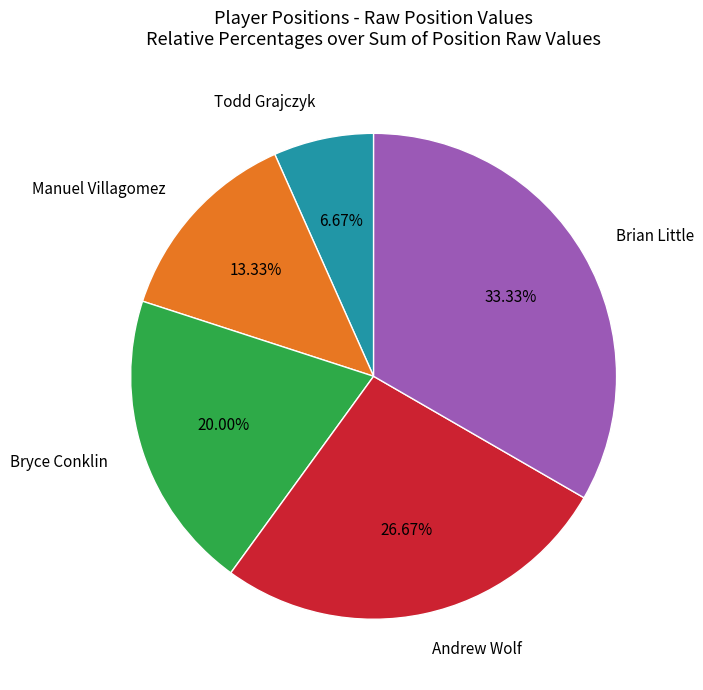

Which slice is the smallest?

Todd Grajczyk